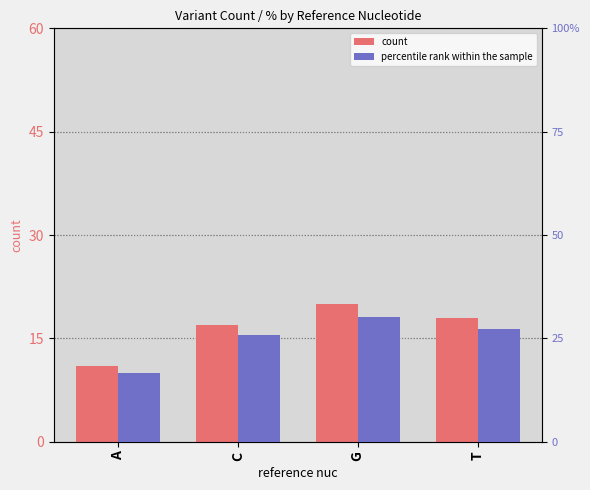

What is the sum of all count values?

66.0